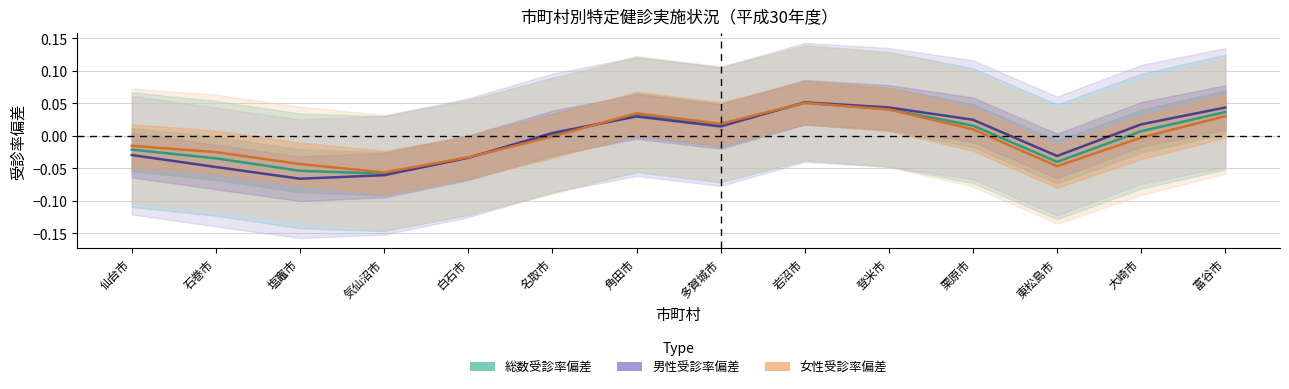

What is the lowest value of the 総数受診率偏差 series?

-0.1